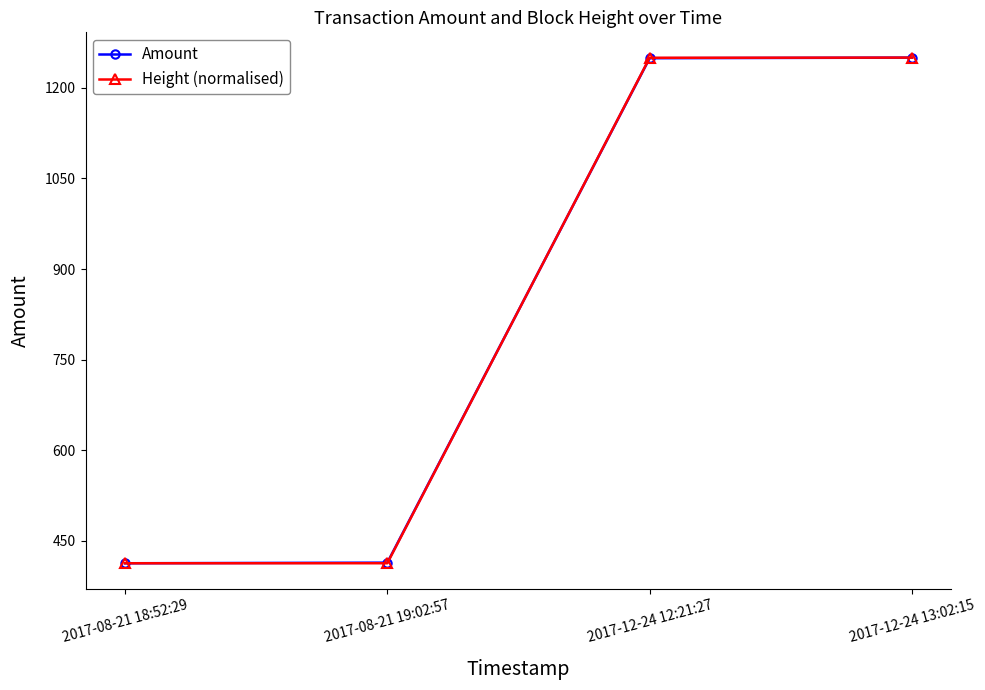

What is the spread (max minus min) of values at 2017-12-24 12:21:27?

0.7